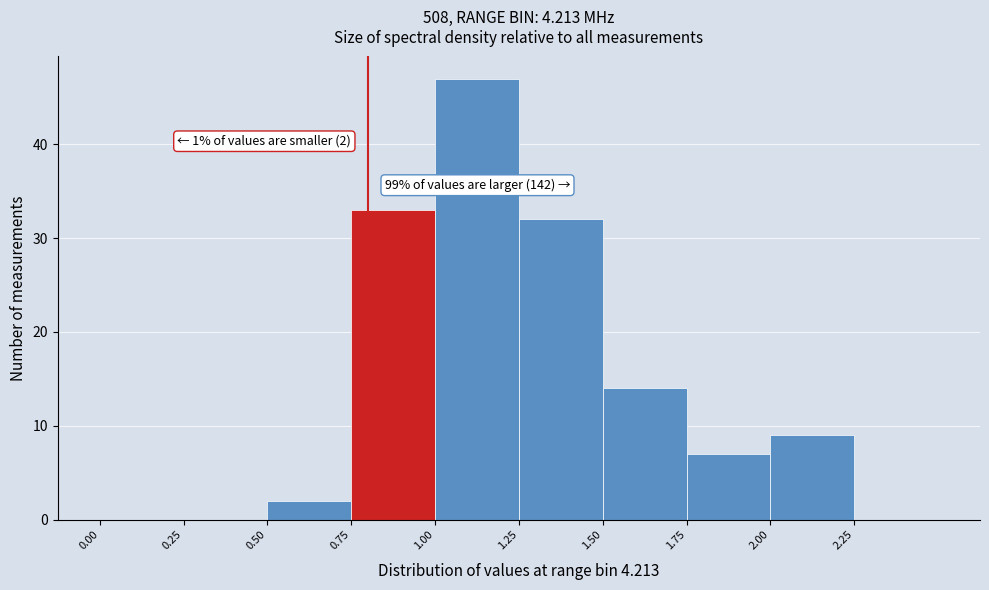

Which range on the x-axis has the tallest bar?

1.00 to 1.25